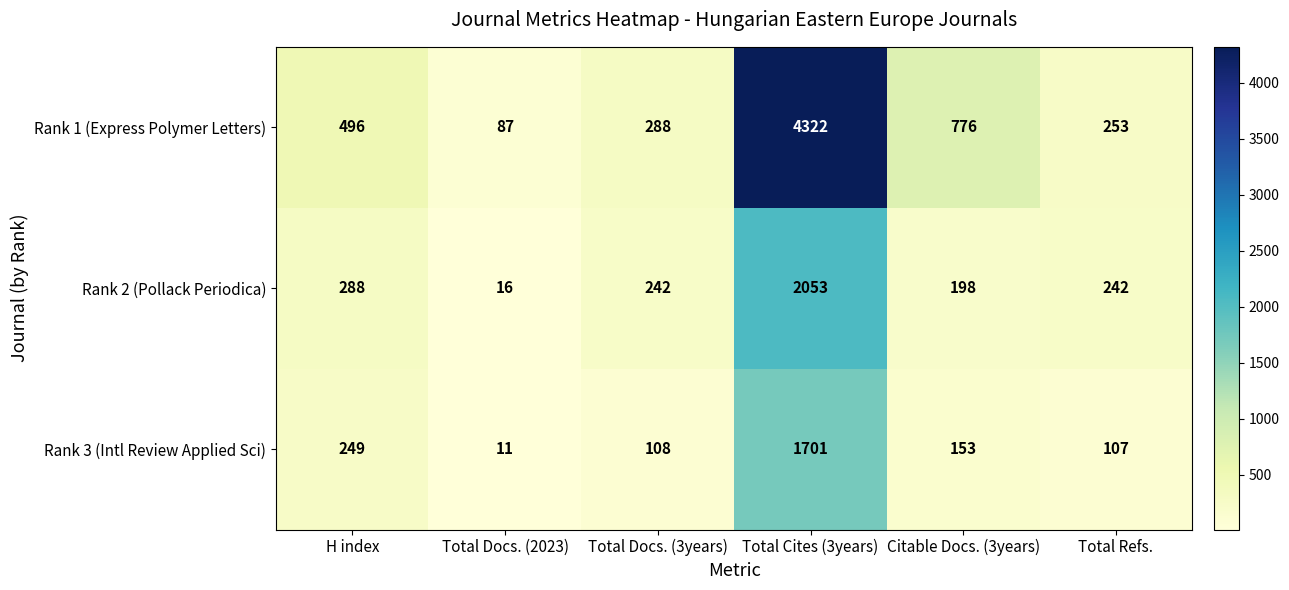

What is the difference between the Rank 3 (Intl Review Applied Sci) values at Citable Docs. (3years) and Total Refs.?

46